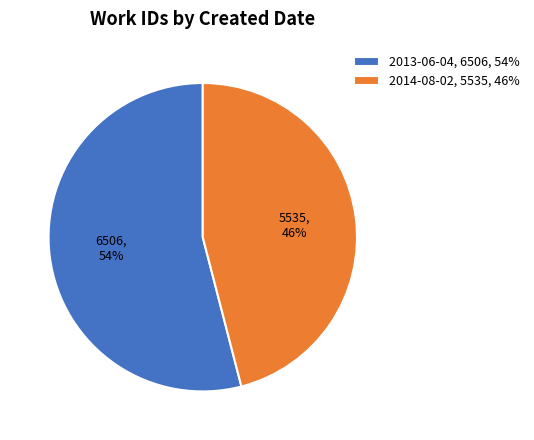

What percentage is the 2014-08-02 slice, to the nearest percent?

46%